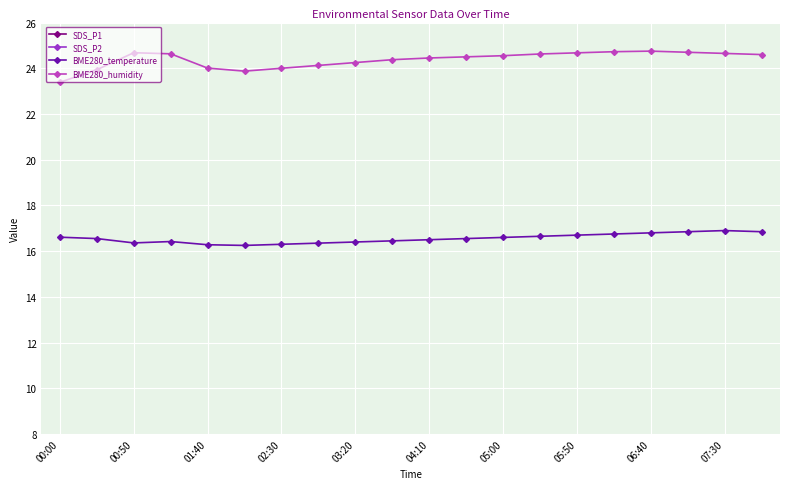

In BME280_temperature, how many points are higher than both neighbors (excluding endpoints)?

2